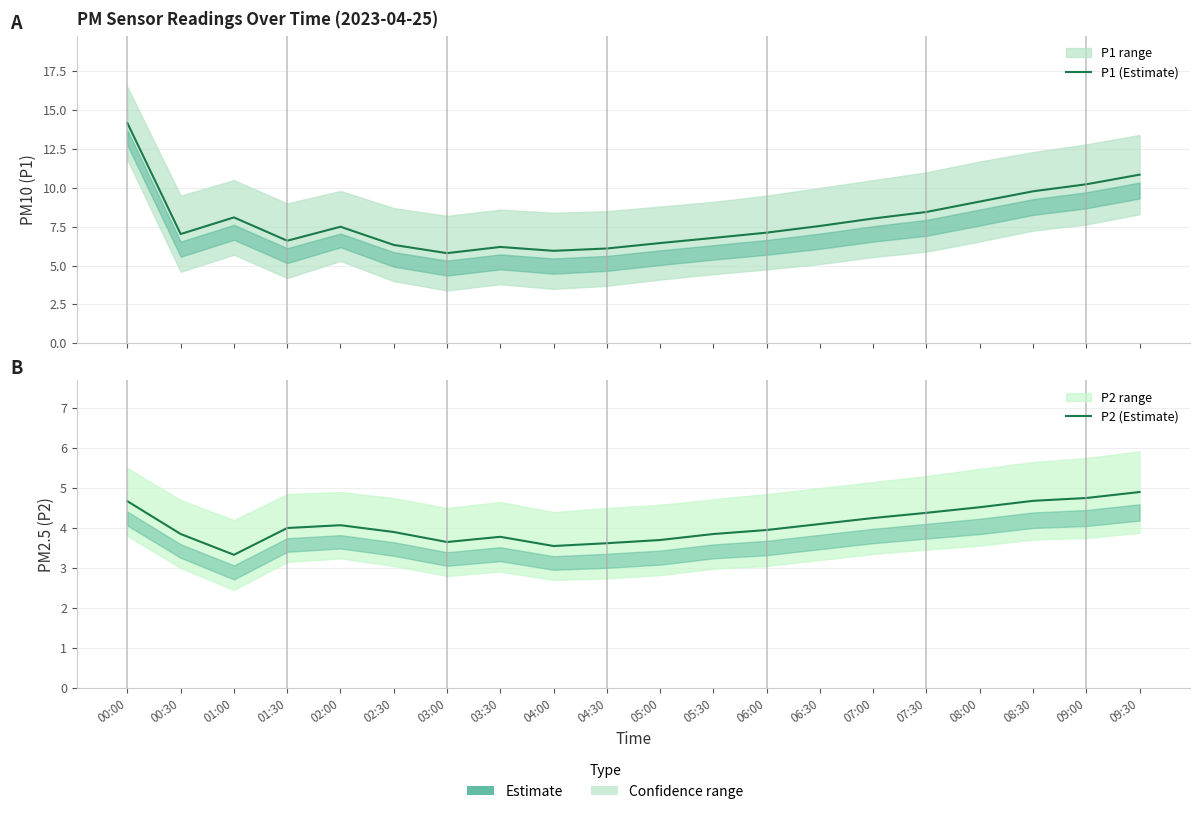

What is the difference between the maximum and minimum values in the P1 (Estimate) series?

8.4